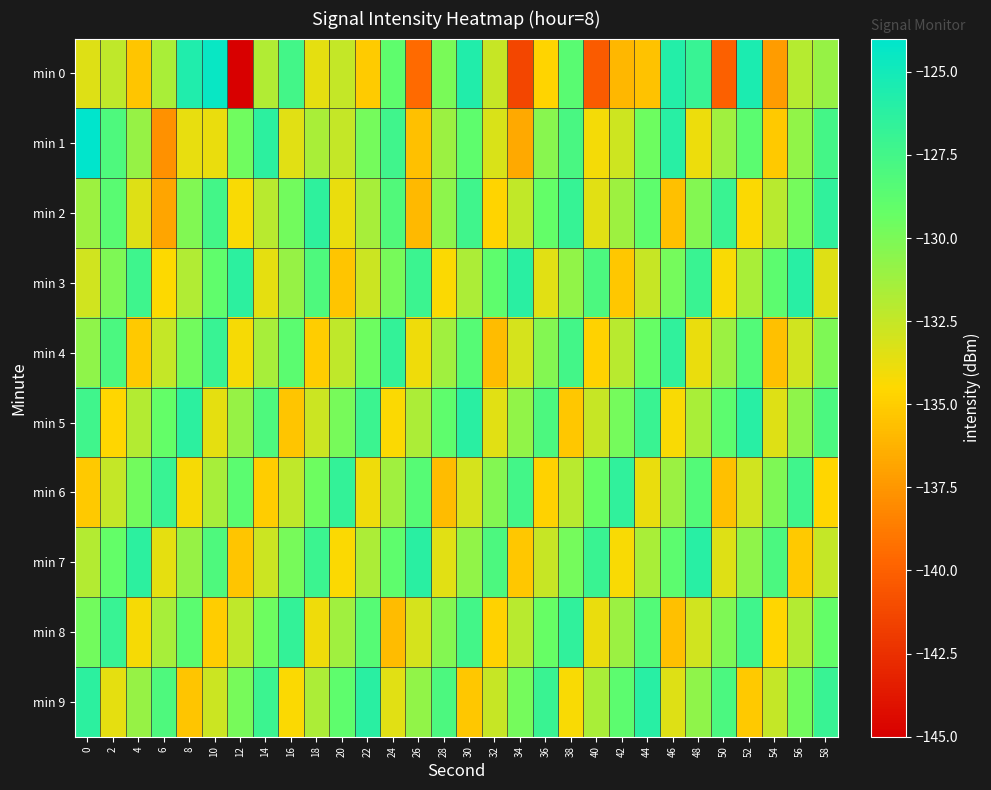

How many series are shown in this chart?

10